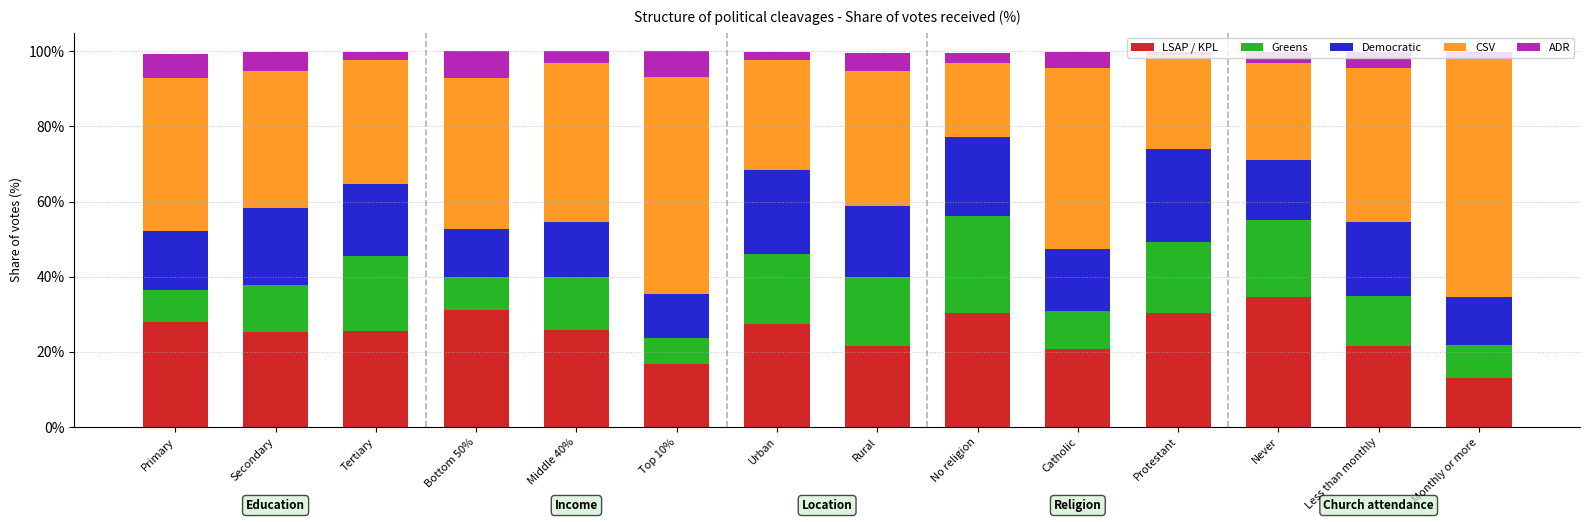

Does the chart contain any negative values?

No